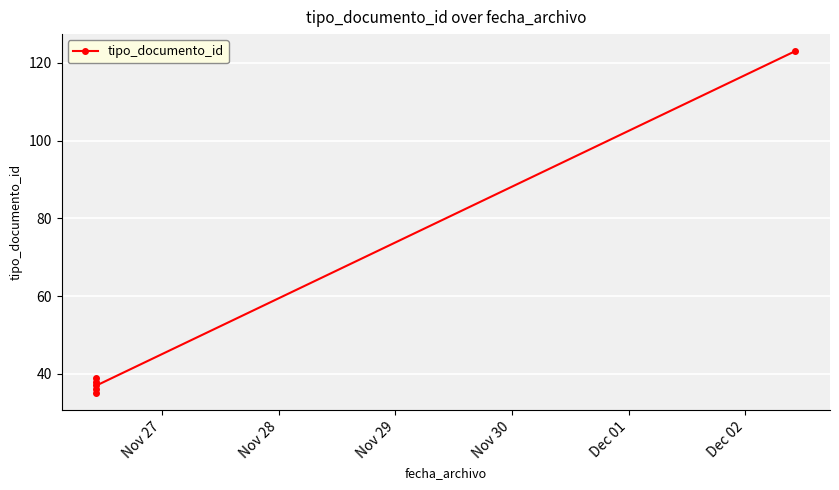

Which label corresponds to the largest value in the chart?

Dec 02